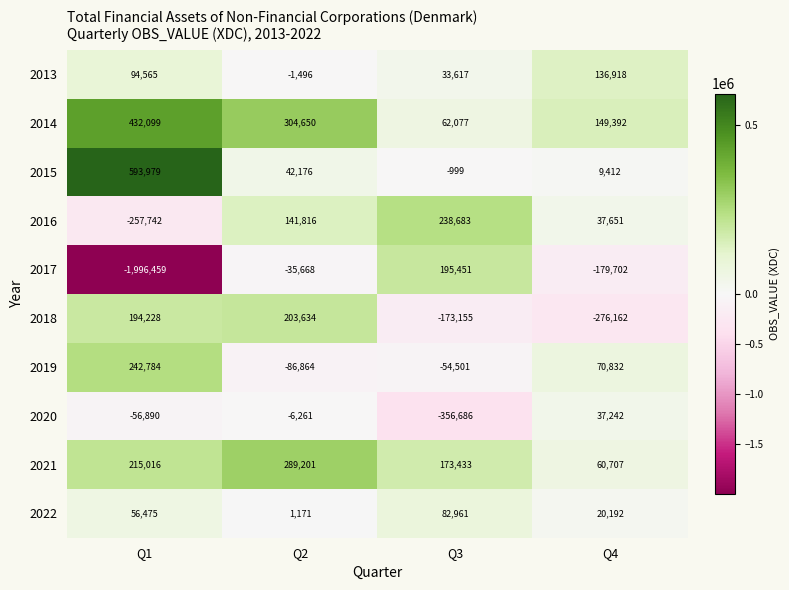

Where is 2021 nearest to the value 174954?

Q3